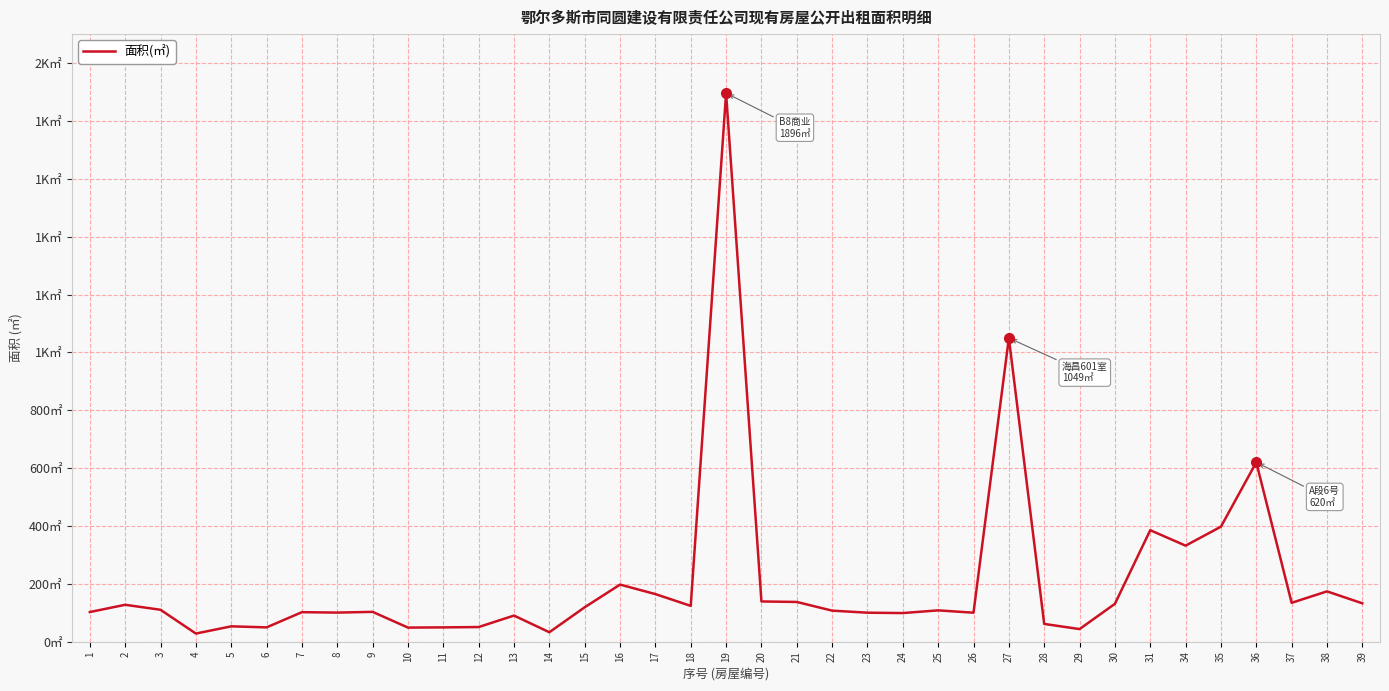

Reading right to left, transcribe all the data shown in this chart.

39=132.8	38=174.0	37=134.5	36=620.1	35=397.6	34=332.1	31=385.5	30=131.0	29=43.7	28=61.5	27=1049.7	26=100.3	25=108.4	24=99.1	23=100.3	22=107.4	21=137.4	20=139.2	19=1896.1	18=123.9	17=164.6	16=197.5	15=119.1	14=32.8	13=90.4	12=50.7	11=49.6	10=48.8	9=103.2	8=100.7	7=102.2	6=49.6	5=53.2	4=28.2	3=110.4	2=127.7	1=102.6